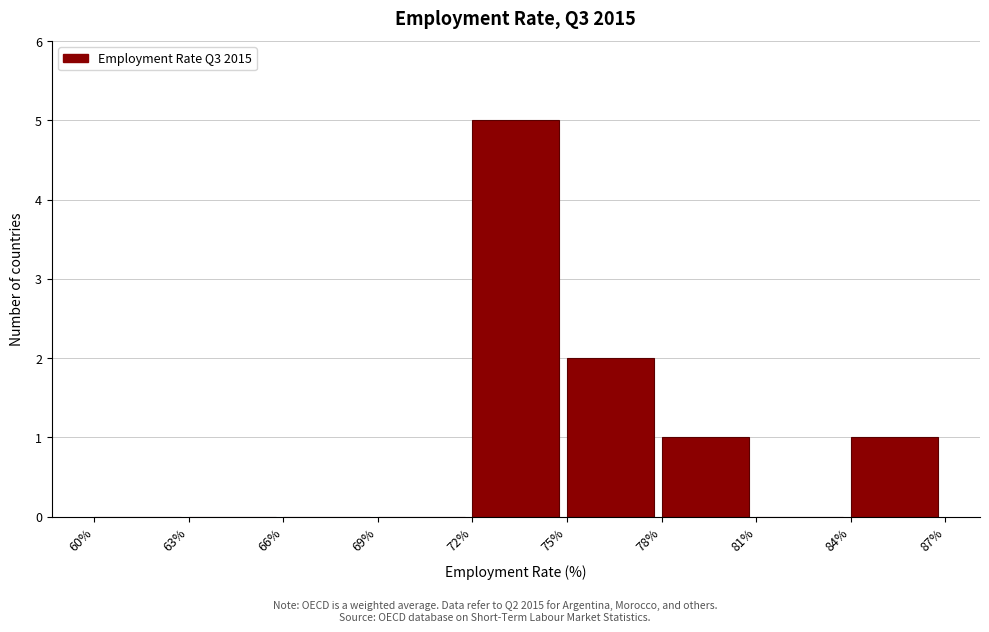

Which range on the x-axis has the tallest bar?

72% to 75%